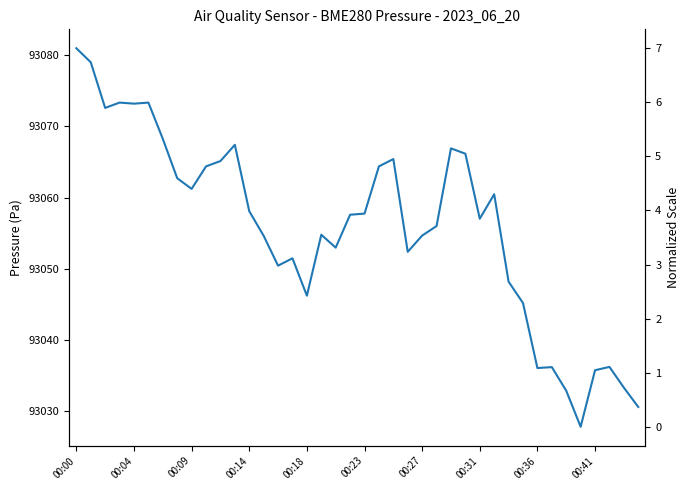

What is the difference between the maximum and minimum values?

53.2